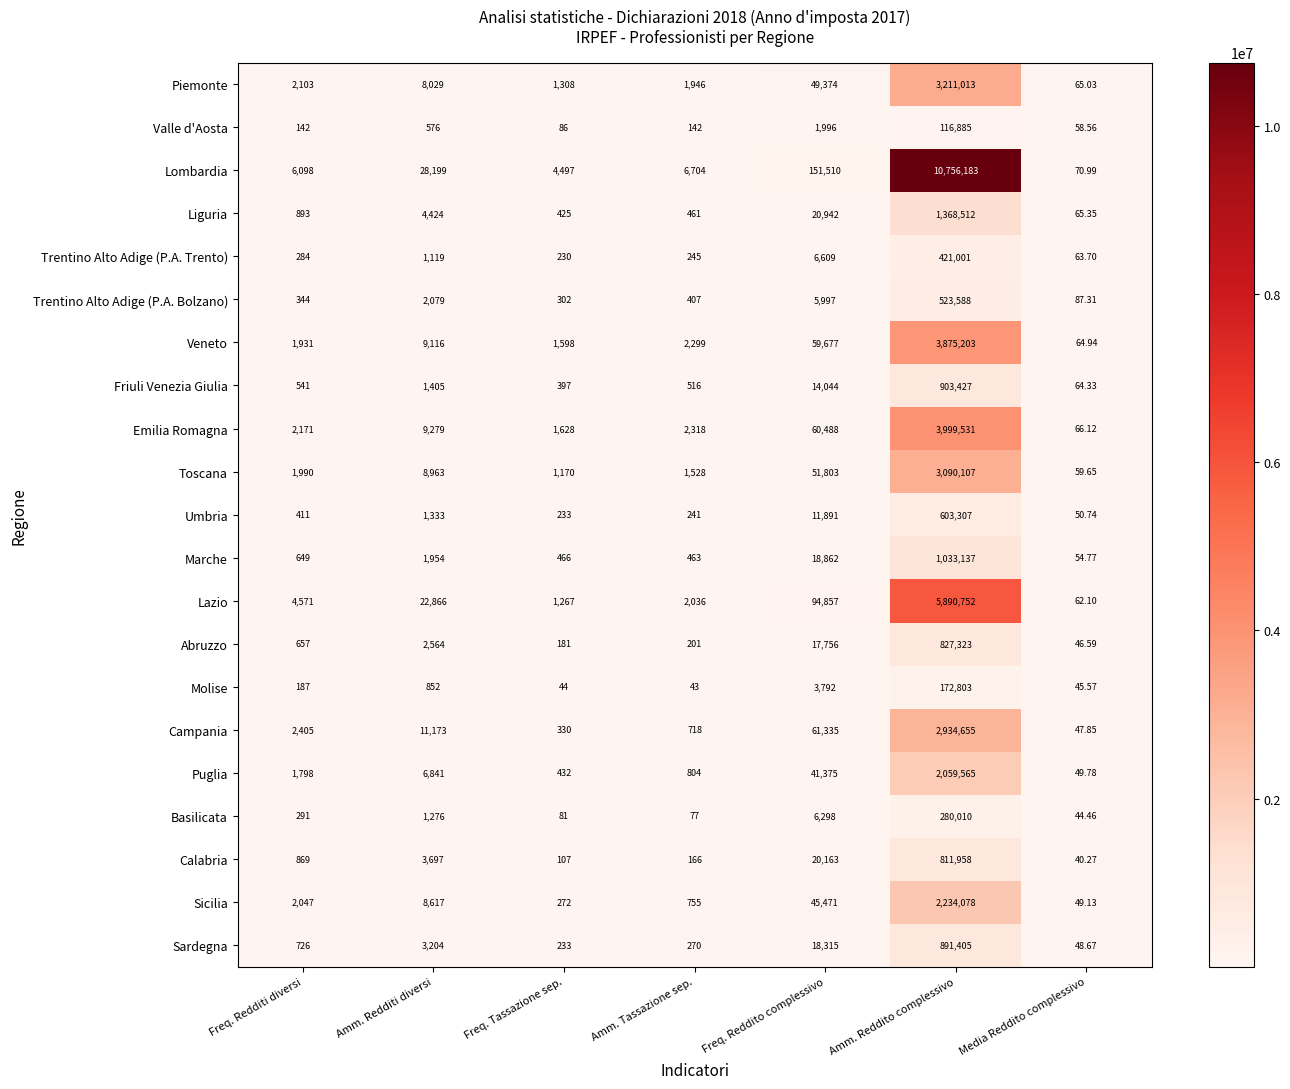

Rank the categories by Piemonte value from lowest to highest.

Media Reddito complessivo, Freq. Tassazione sep., Amm. Tassazione sep., Freq. Redditi diversi, Amm. Redditi diversi, Freq. Reddito complessivo, Amm. Reddito complessivo